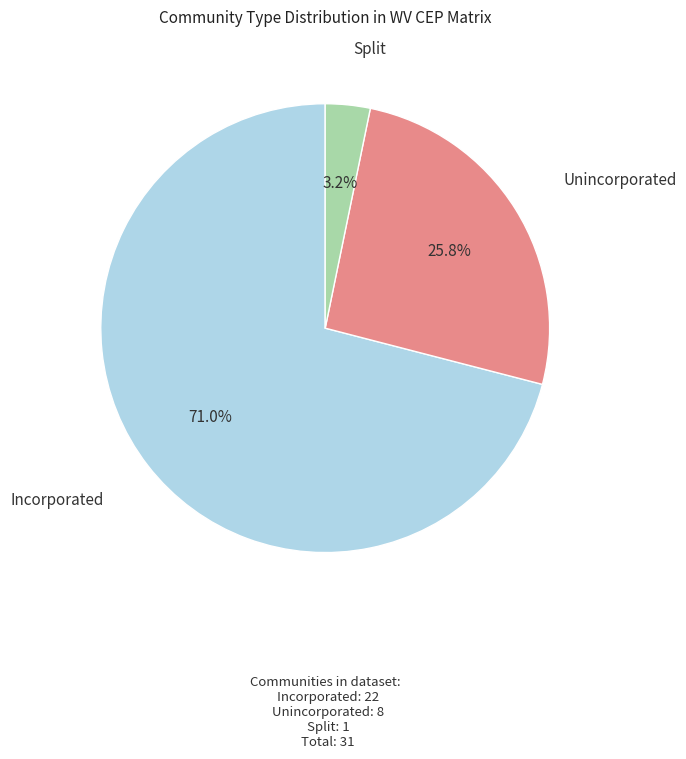

Count the number of slices in the pie.

3